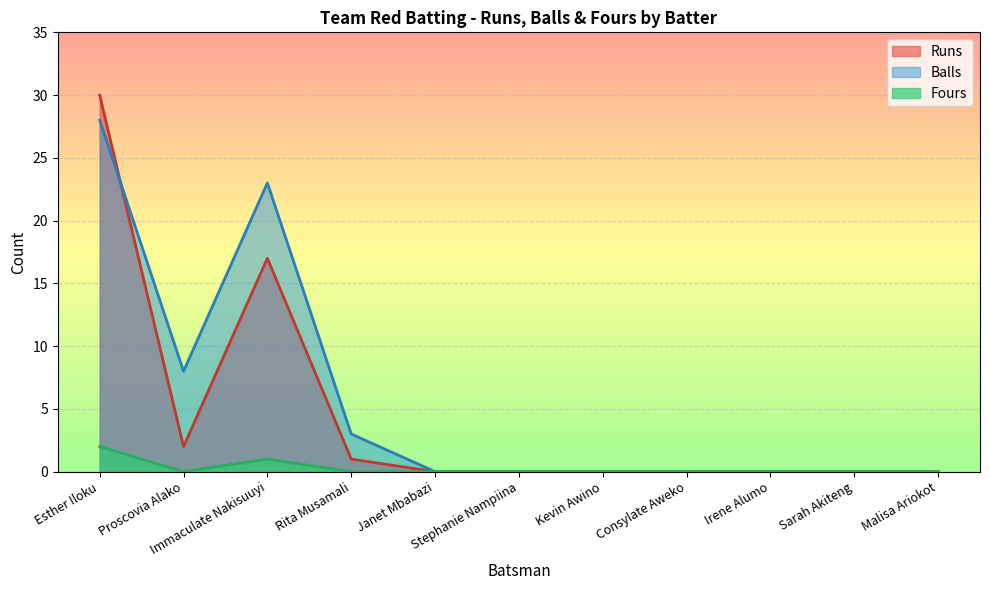

Reading left to right, list all the values displayed in this chart.

Runs: Esther Iloku=30	Proscovia Alako=2	Immaculate Nakisuuyi=17	Rita Musamali=1	Janet Mbabazi=0	Stephanie Nampiina=0	Kevin Awino=0	Consylate Aweko=0	Irene Alumo=0	Sarah Akiteng=0	Malisa Ariokot=0
Balls: Esther Iloku=28	Proscovia Alako=8	Immaculate Nakisuuyi=23	Rita Musamali=3	Janet Mbabazi=0	Stephanie Nampiina=0	Kevin Awino=0	Consylate Aweko=0	Irene Alumo=0	Sarah Akiteng=0	Malisa Ariokot=0
Fours: Esther Iloku=2	Proscovia Alako=0	Immaculate Nakisuuyi=1	Rita Musamali=0	Janet Mbabazi=0	Stephanie Nampiina=0	Kevin Awino=0	Consylate Aweko=0	Irene Alumo=0	Sarah Akiteng=0	Malisa Ariokot=0